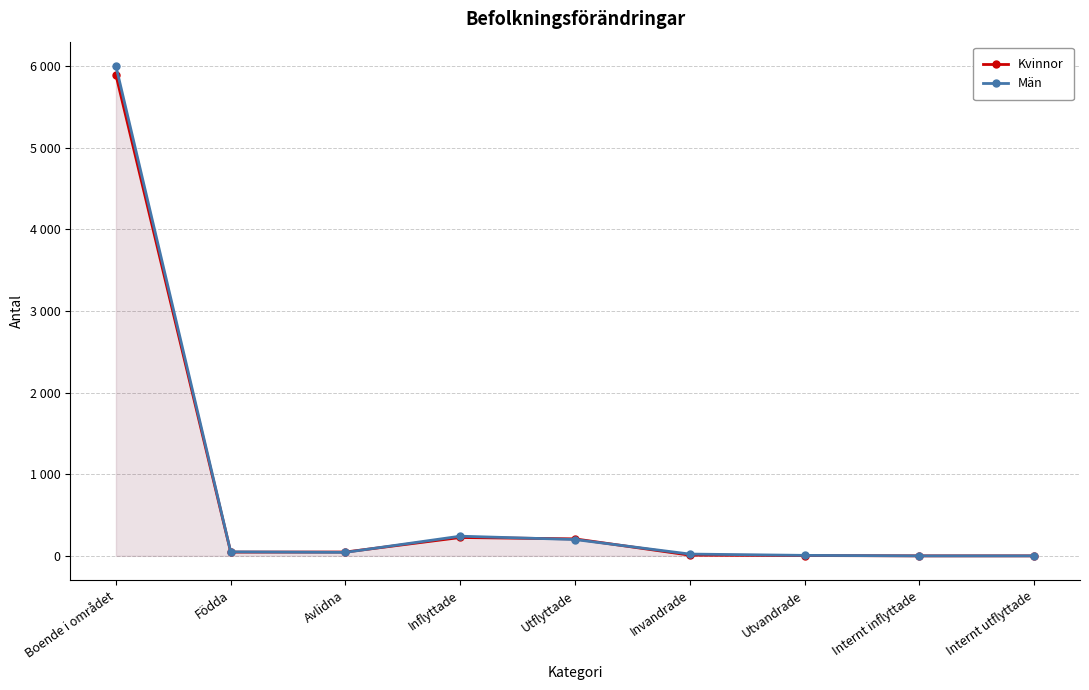

Which series ends up on top after the final intersection of Kvinnor and Män?

Män